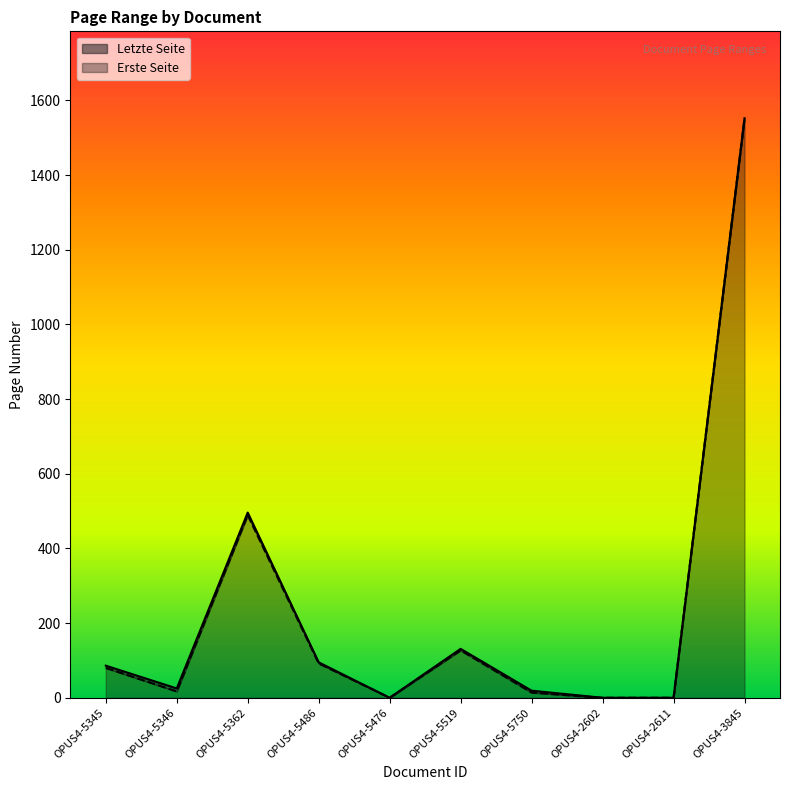

True or false: Letzte Seite and Erste Seite intersect in this chart.

False